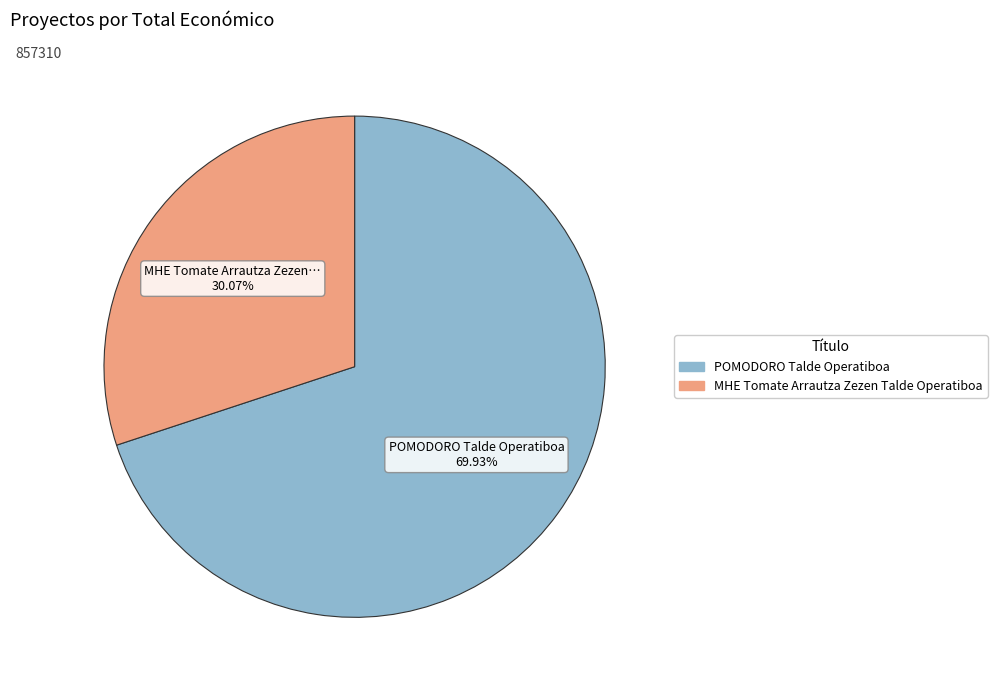

To the nearest percent, what is the average slice percentage?

50%